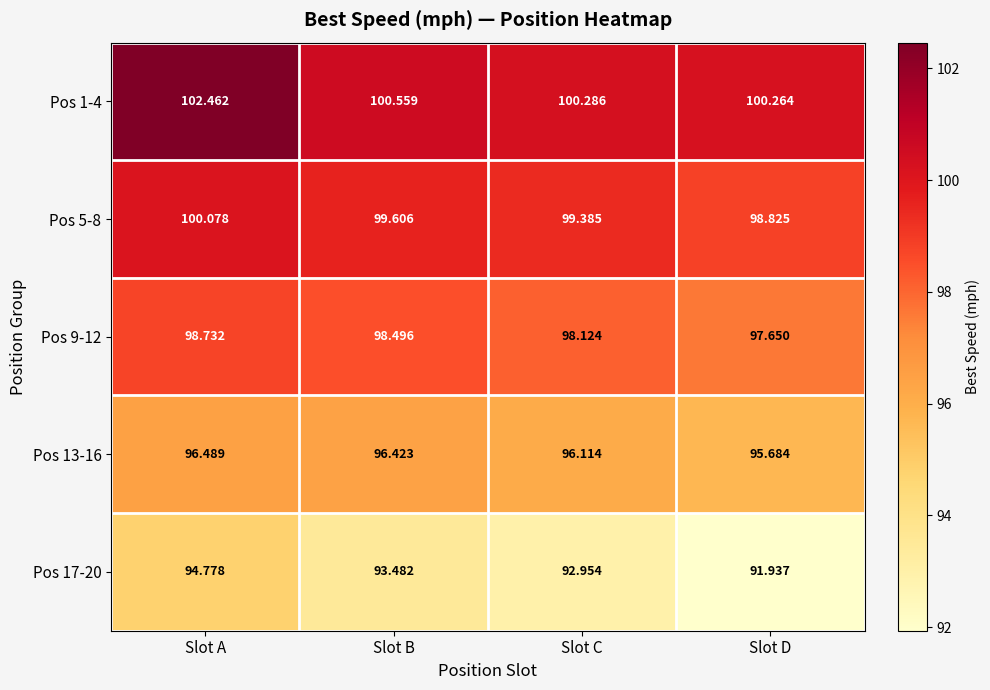

At which category is the sum across all series the highest?

Slot A